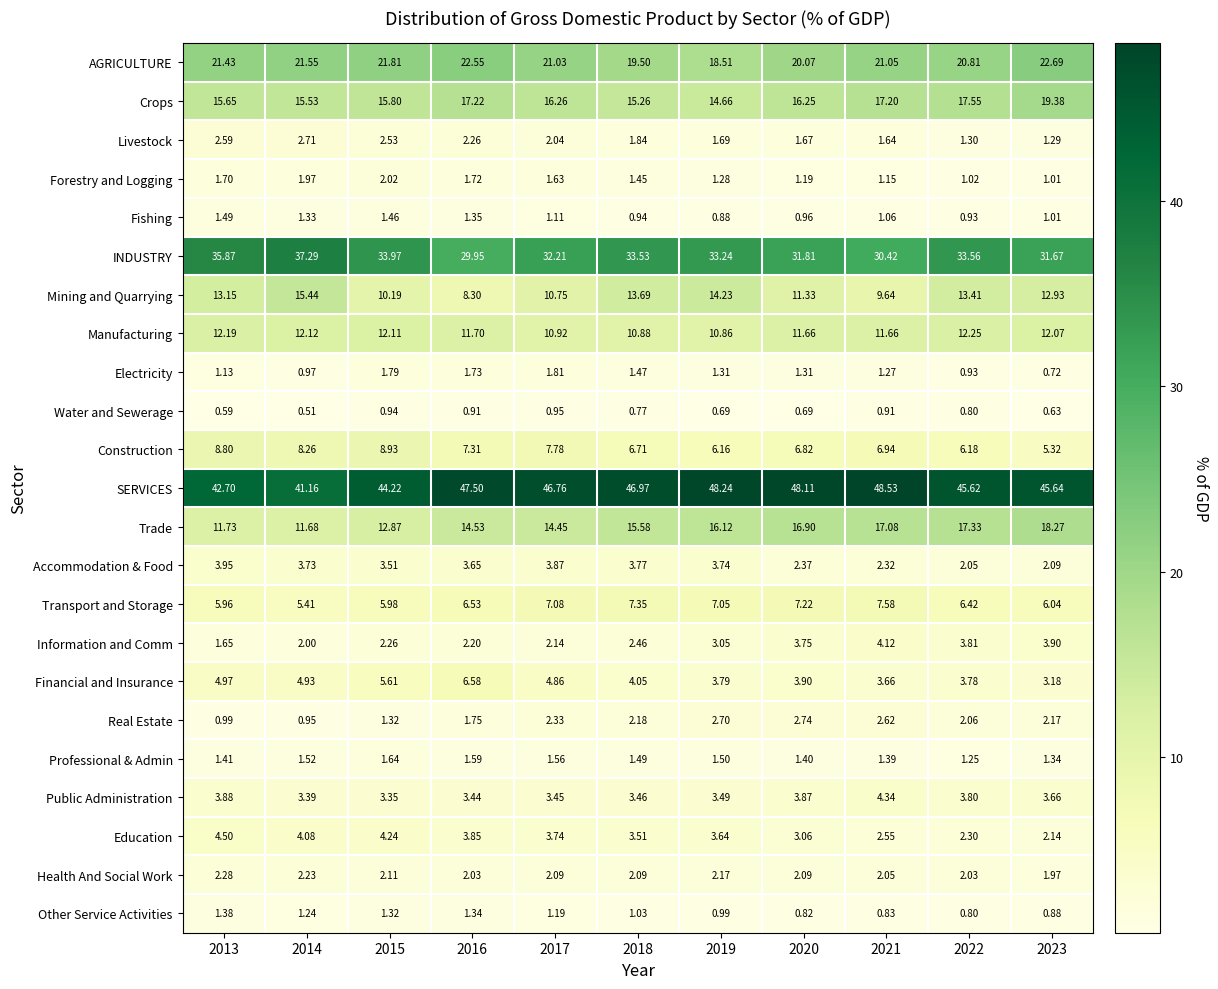

Is the value of INDUSTRY at 2020 greater than the value of SERVICES at 2021?

No